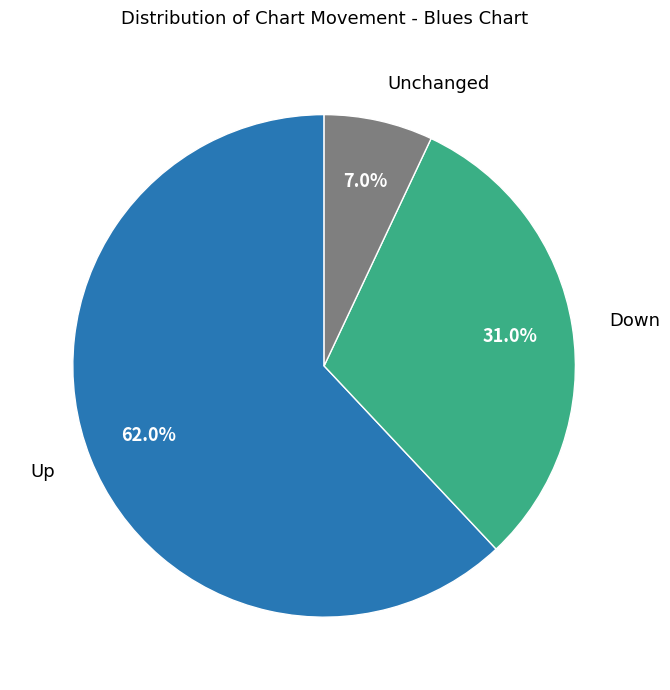

Does any single category account for the majority?

Yes